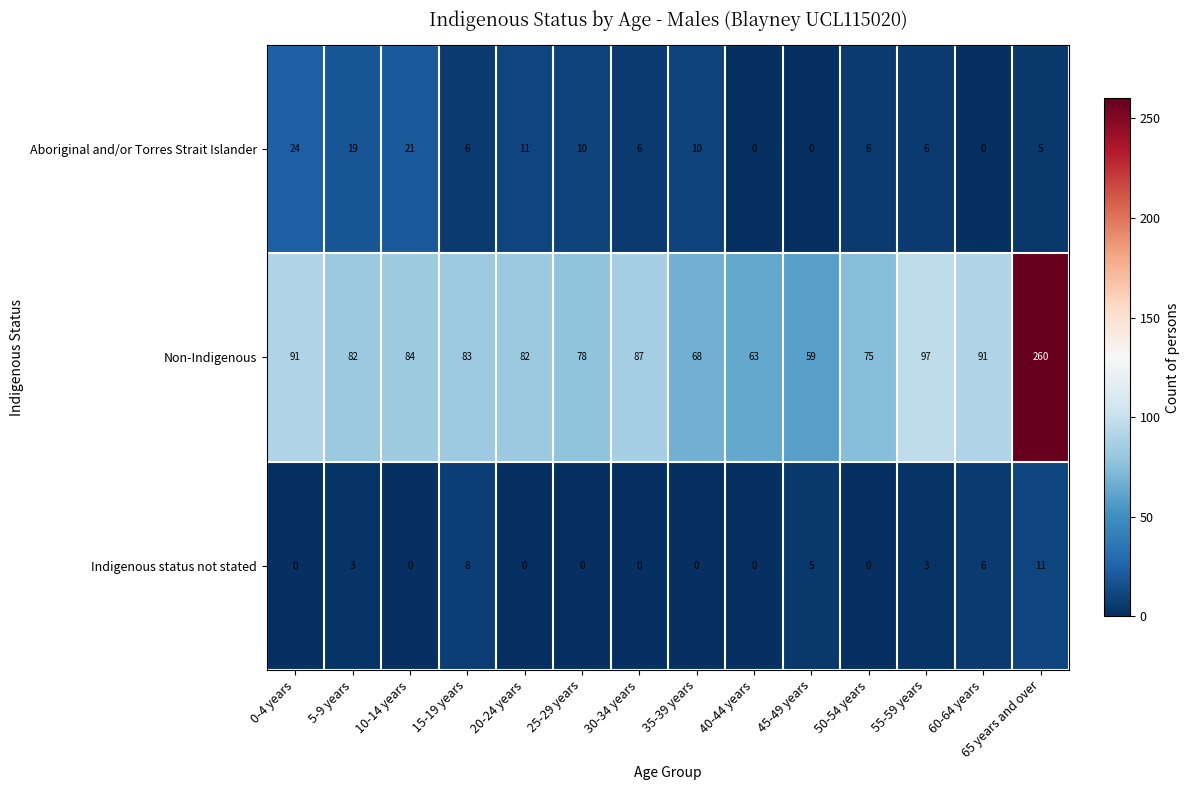

Which series changed the most between 10-14 years and 30-34 years?

Aboriginal and/or Torres Strait Islander